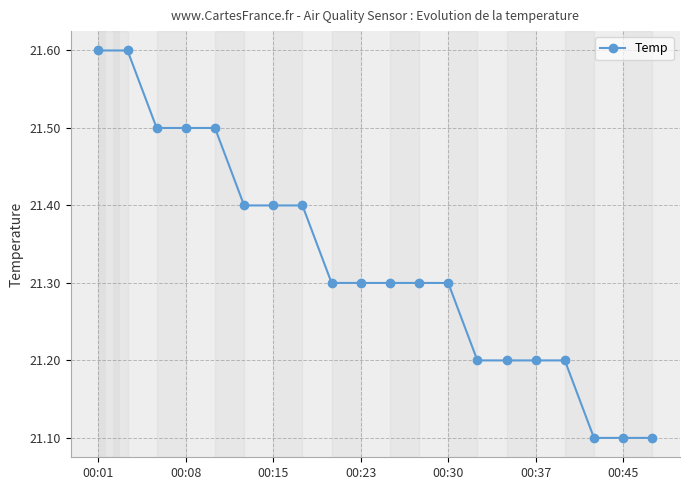

What is the difference between the second highest and minimum values?

0.5